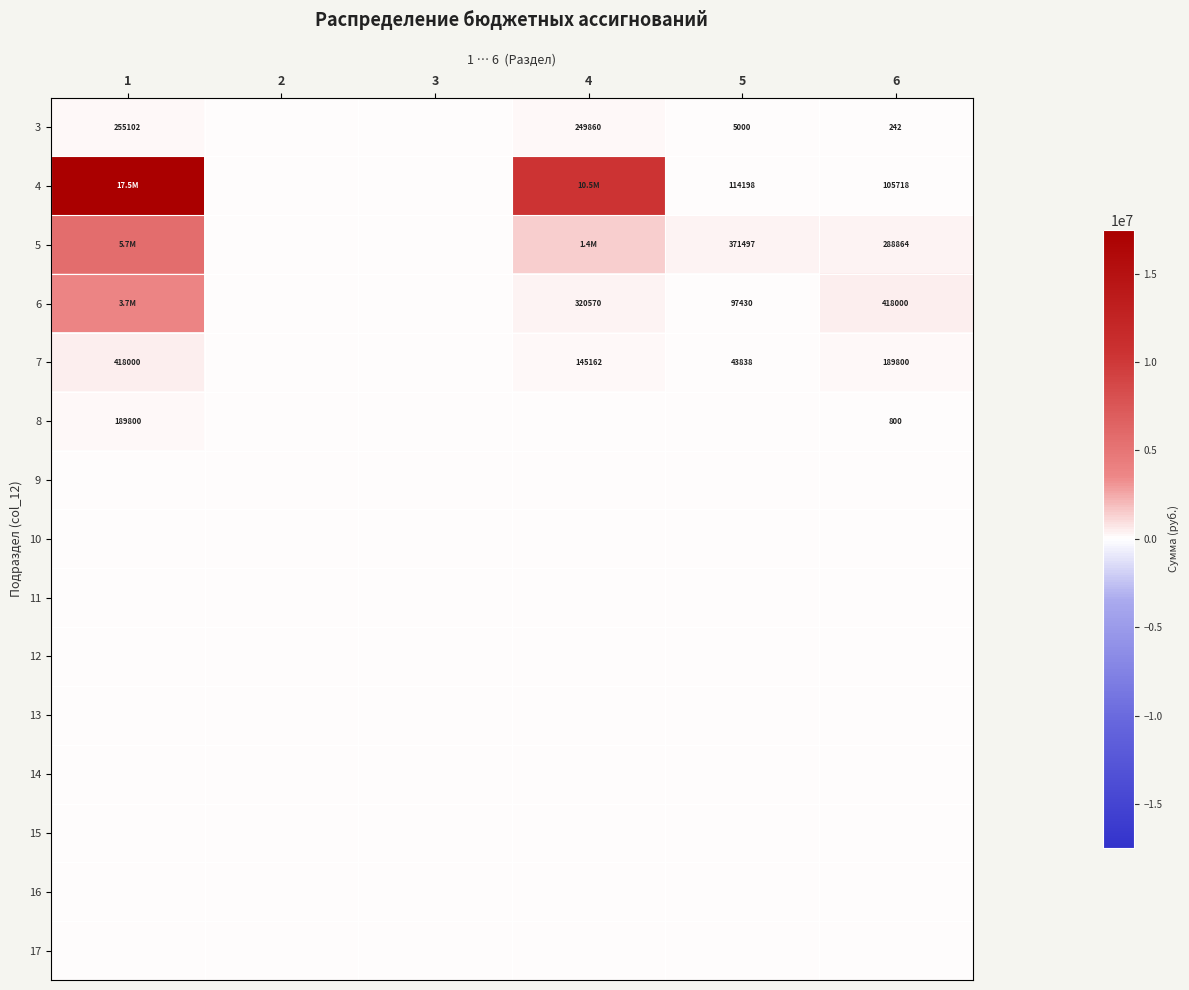

How many categories are shown in the chart?

6